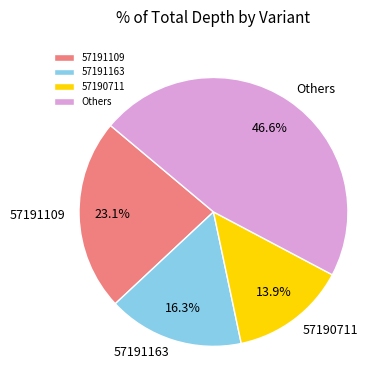

Approximately how many times larger is the value at 57191109 compared to Others?

0.5